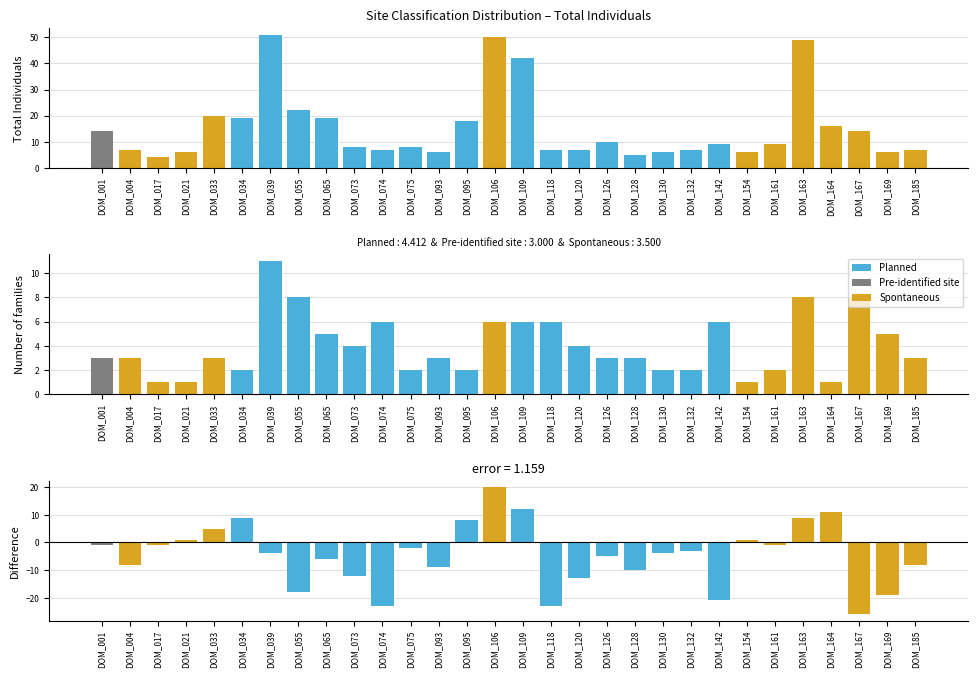

What is the difference between the second highest and second lowest values in the Total Individuals series?

45